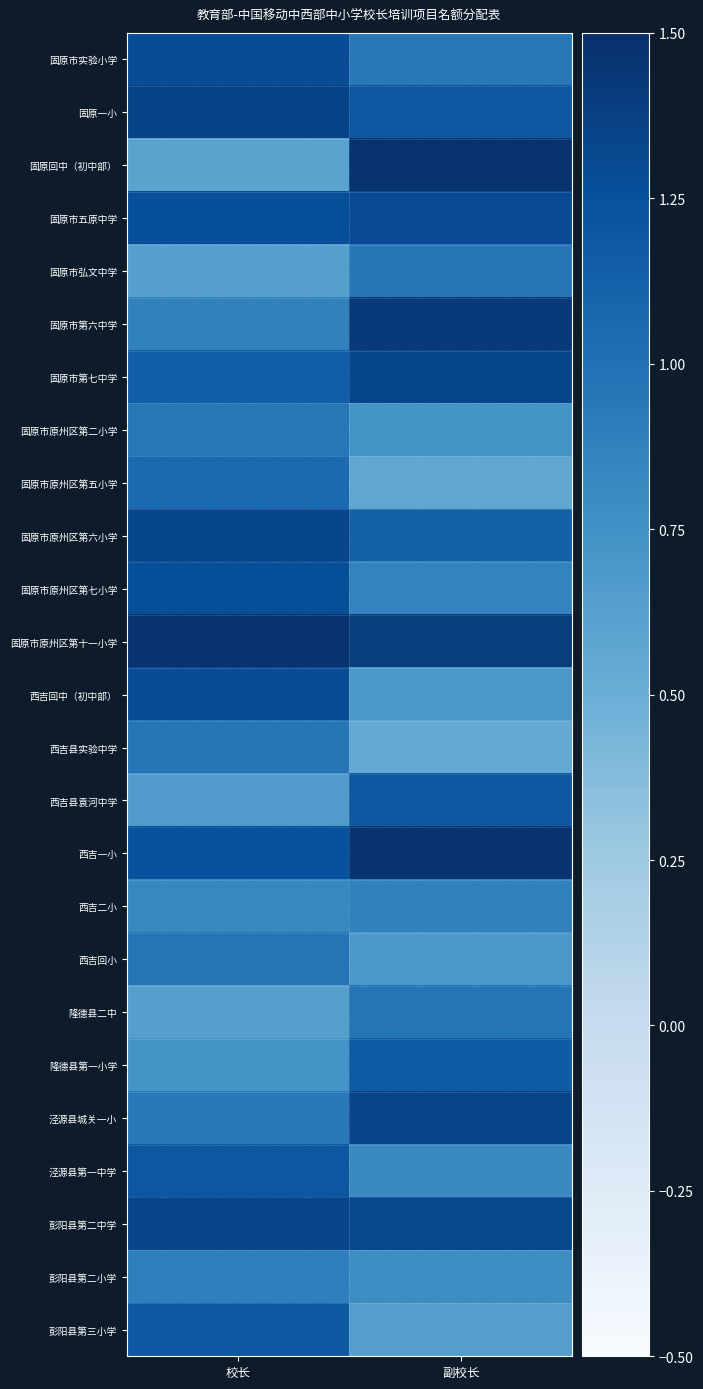

Which series changed the most between 校长 and 副校长?

固原回中（初中部）